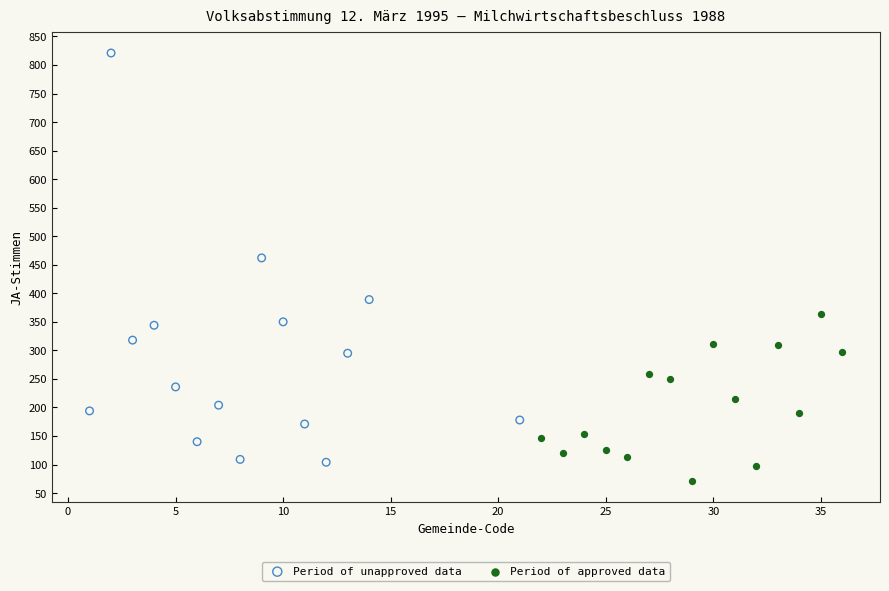

What are all the series names shown in the legend?

Period of unapproved data, Period of approved data